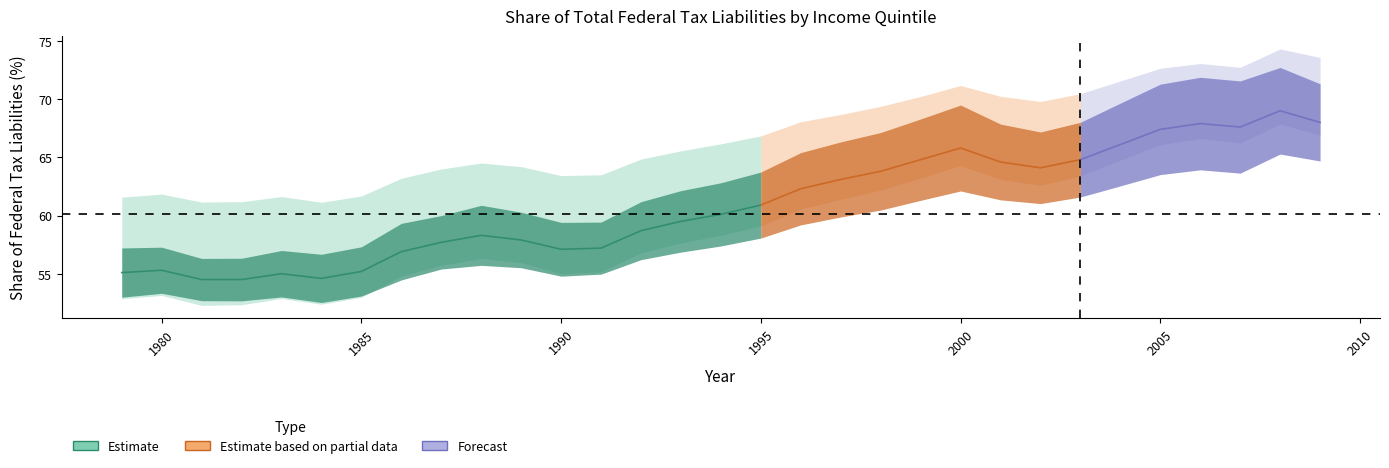

True or false: Lowest Quintile has a value of 1.0 at 1993.

False